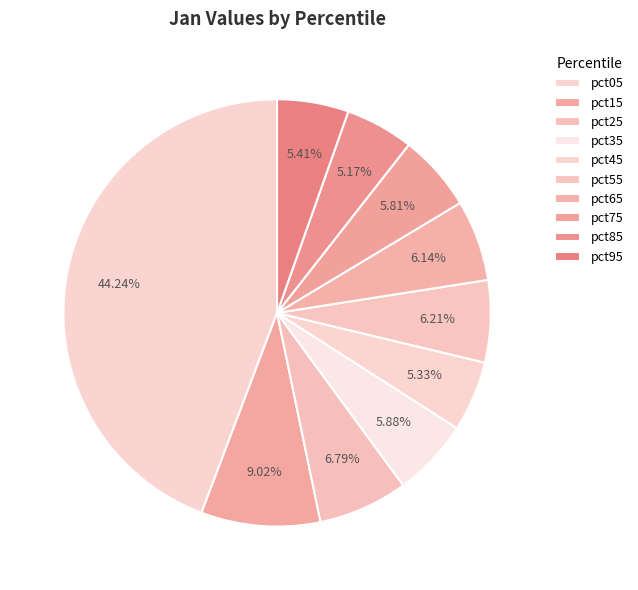

The pct55 slice represents 1% of the pie. True or false?

False